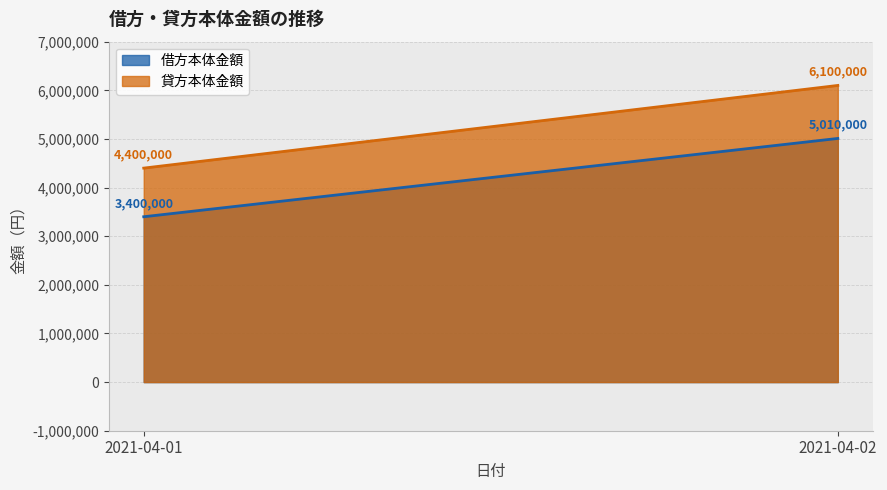

At which category is the sum across all series the highest?

2021-04-02